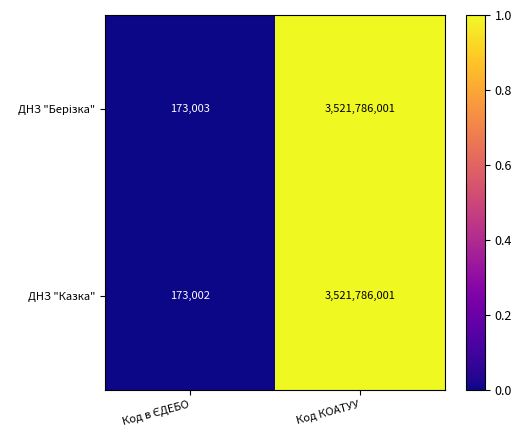

What is the maximum value for ДНЗ "Казка"?

3521786001